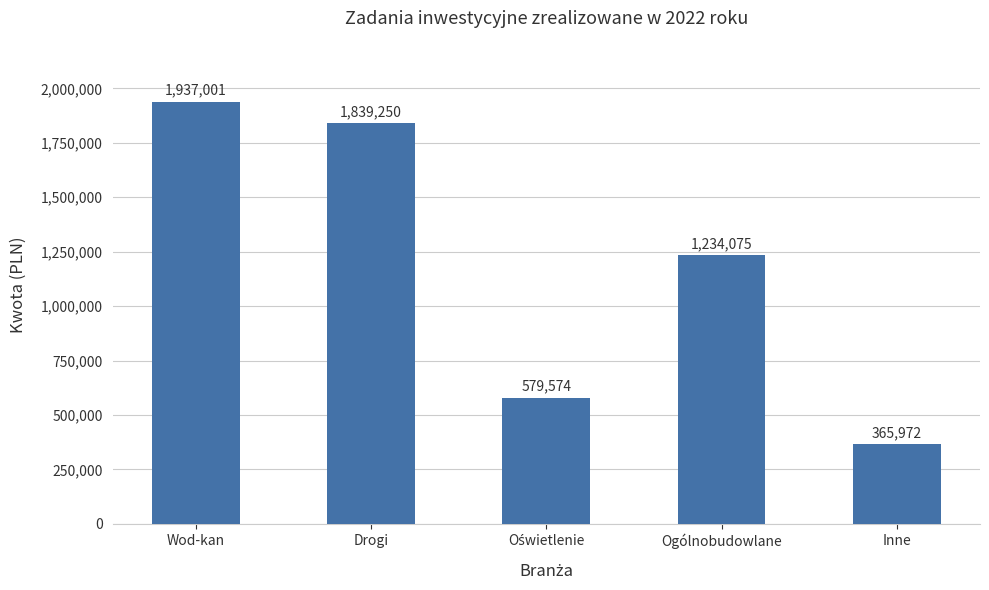

What is the difference between the second highest and second lowest values?

1259675.8